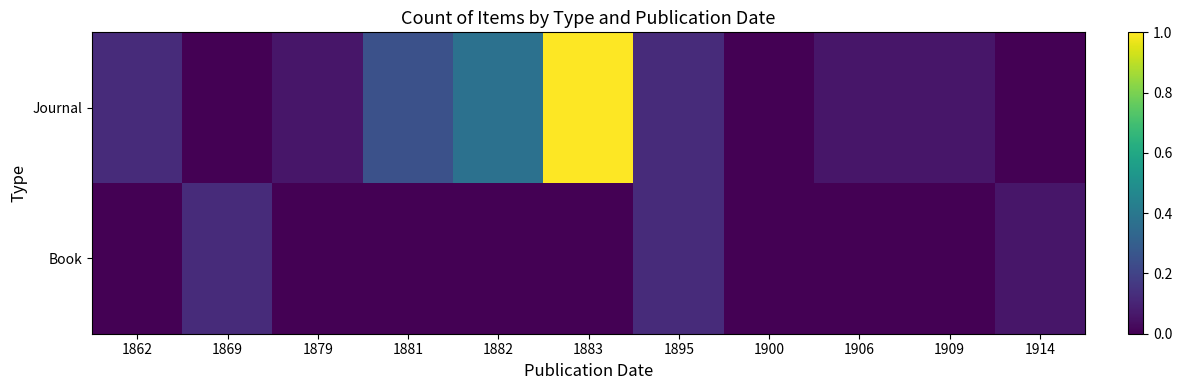

Between 1906 and 1909, which series saw the biggest shift?

Book